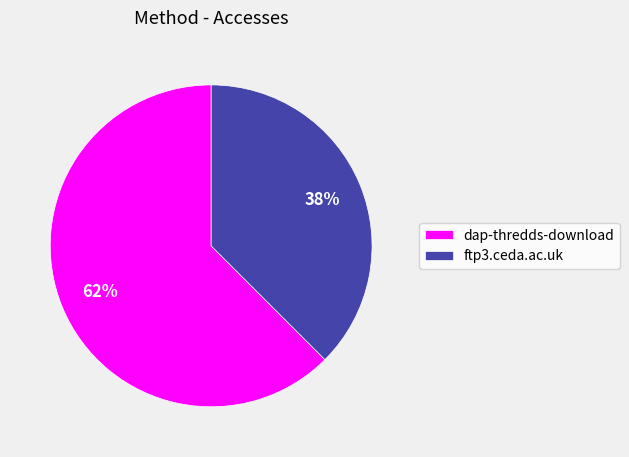

Approximately how many times larger is the value at ftp3.ceda.ac.uk compared to dap-thredds-download?

0.6